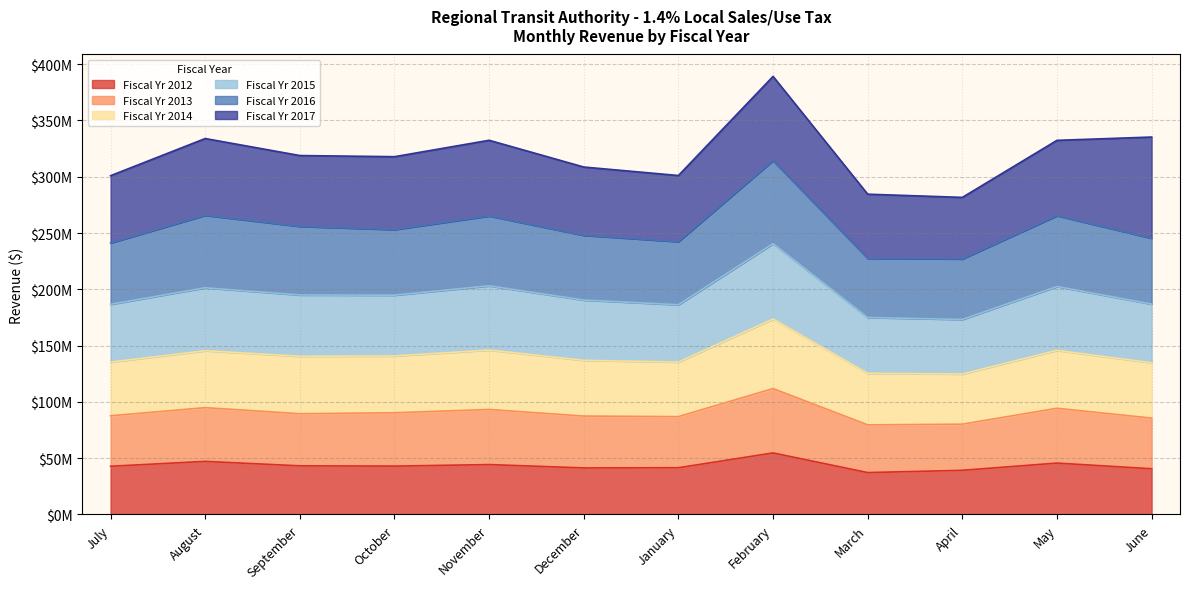

What is the minimum value shown in the chart?

37.2